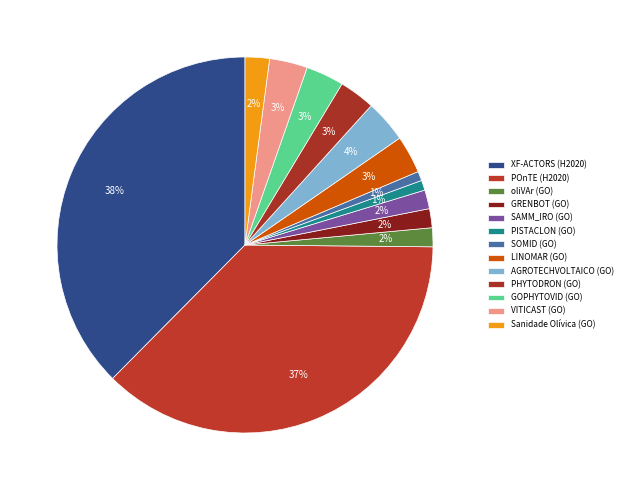

How many slices are in this pie chart?

13